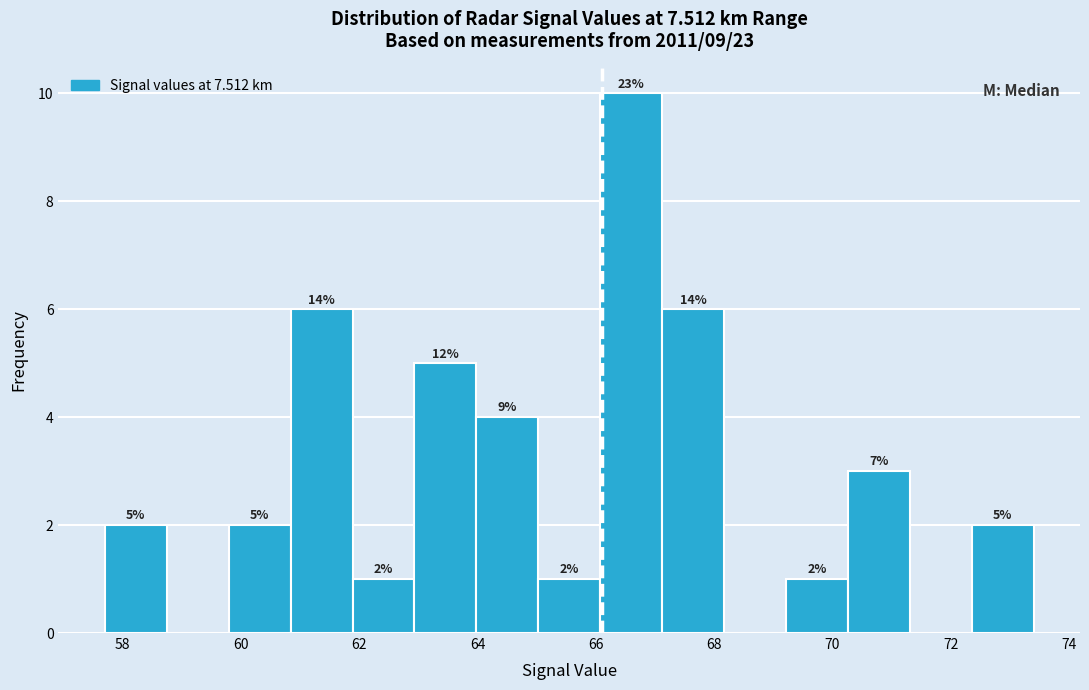

Which range on the x-axis has the tallest bar?

66.0 to 67.2